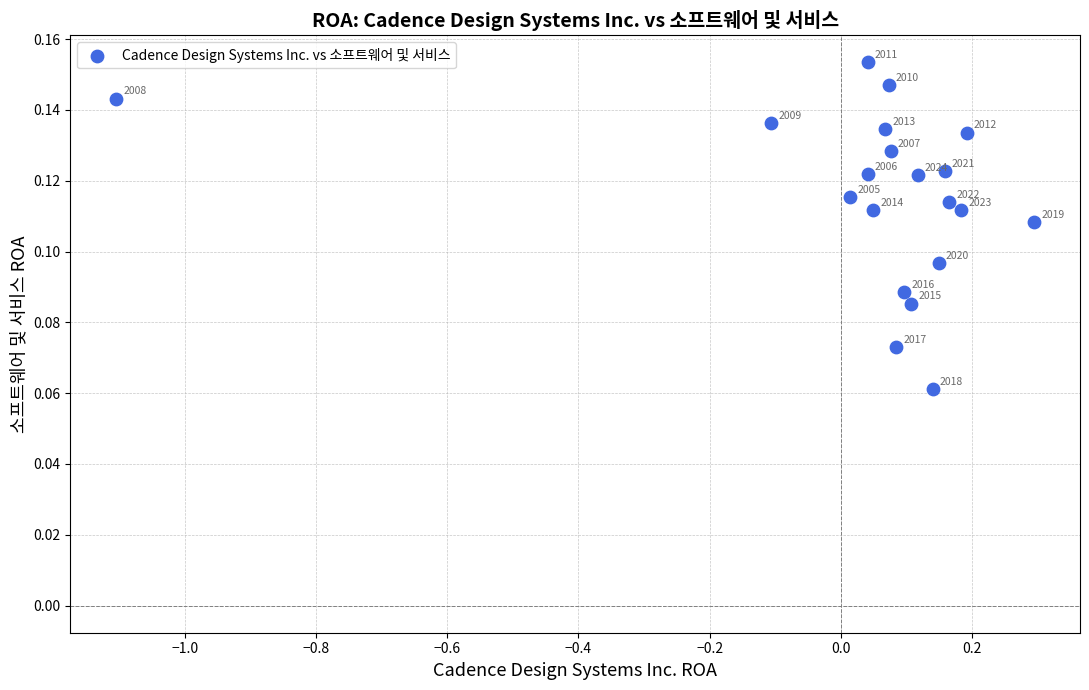

What is the range of X values (max minus min)?

1.4